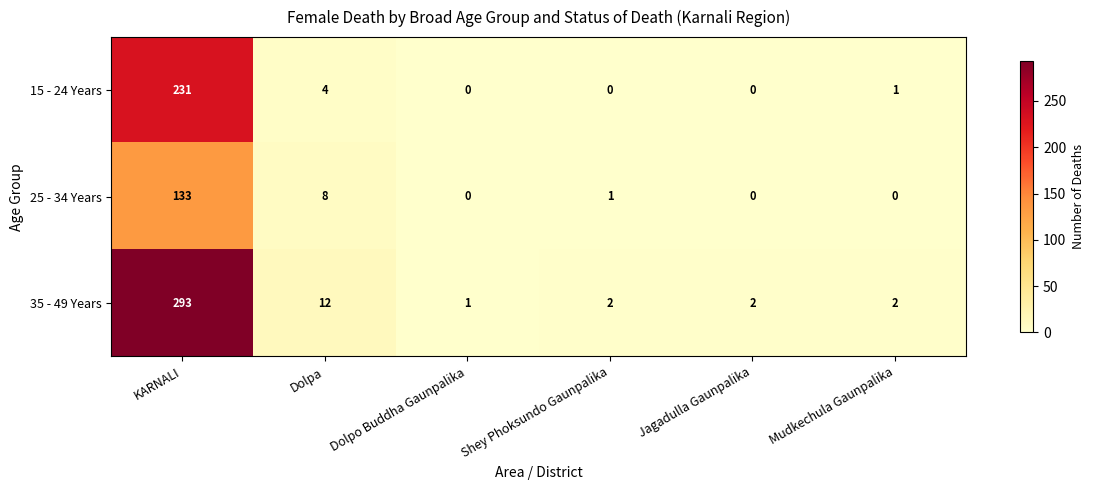

What is the difference between the second highest and minimum values in the 15 - 24 Years series?

4